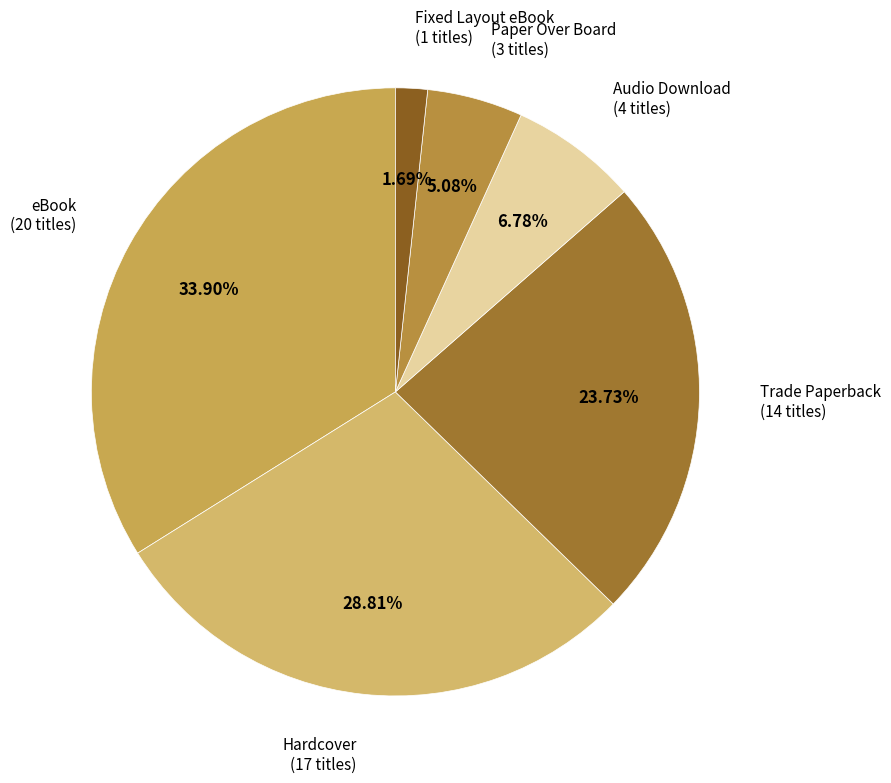

What percentage is the Trade Paperback slice, to the nearest percent?

24%